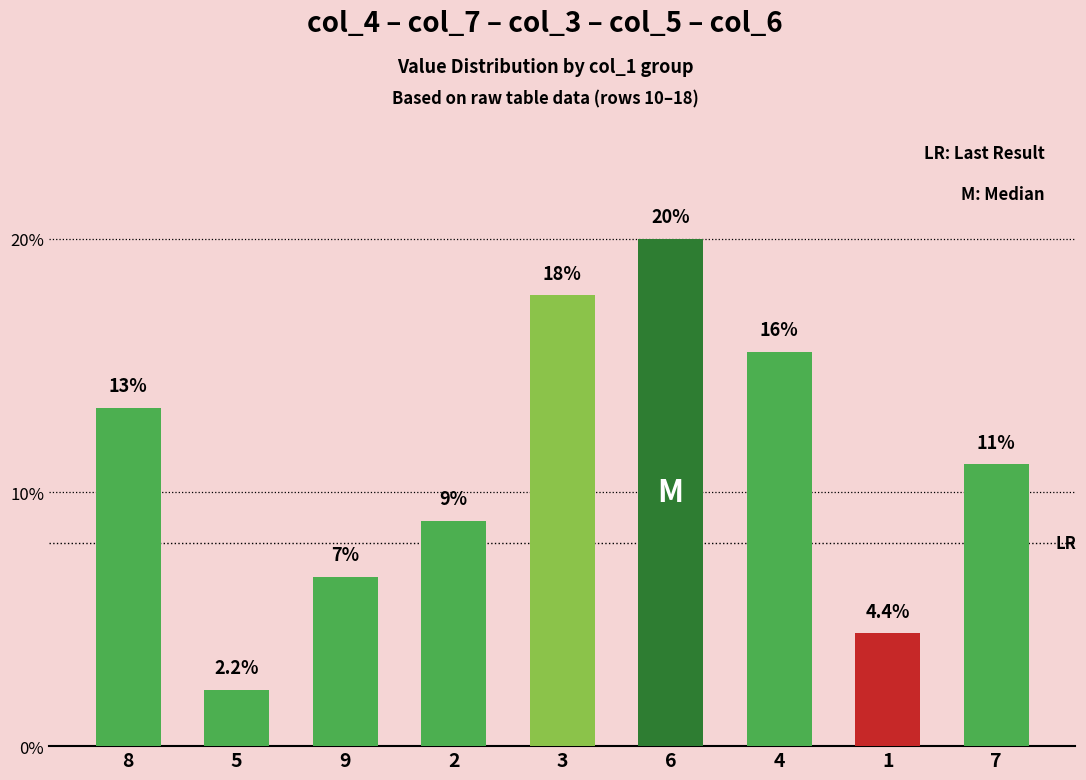

True or false: the data shows 0.0 at 5.

False